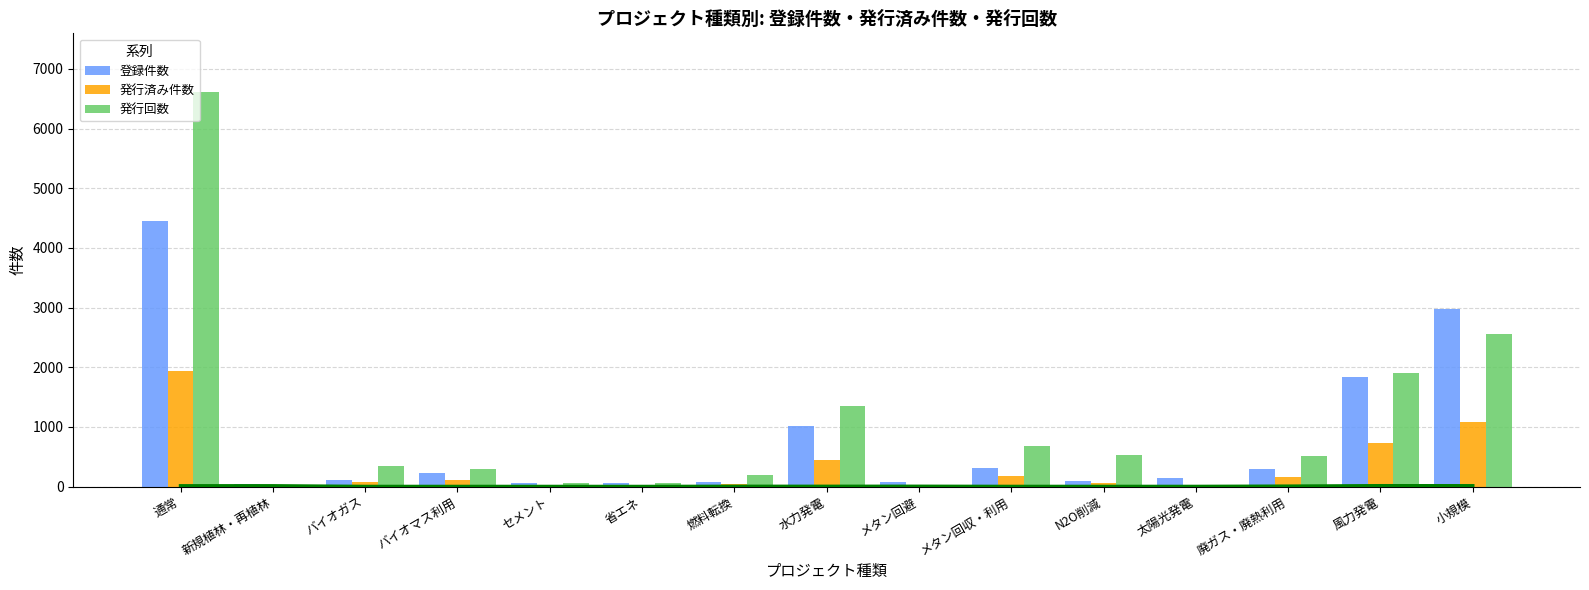

How many groups of bars are there?

15